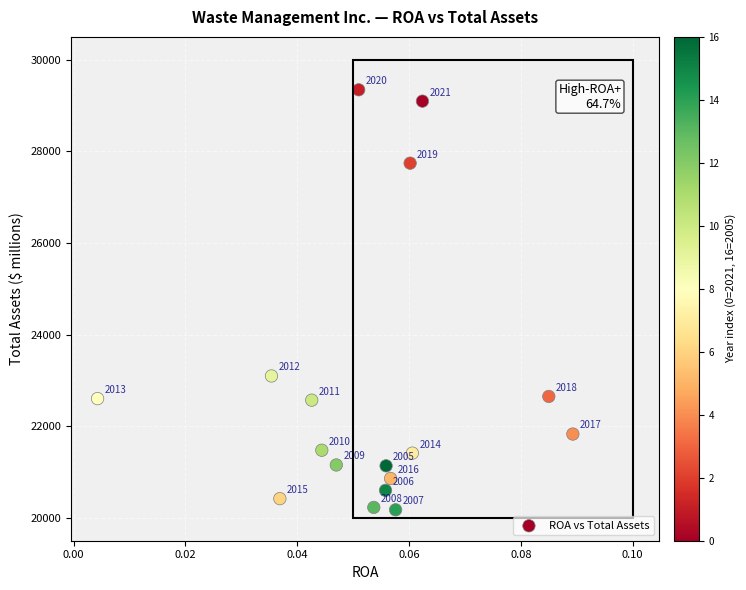

What is the range of Y values (max minus min)?

9170